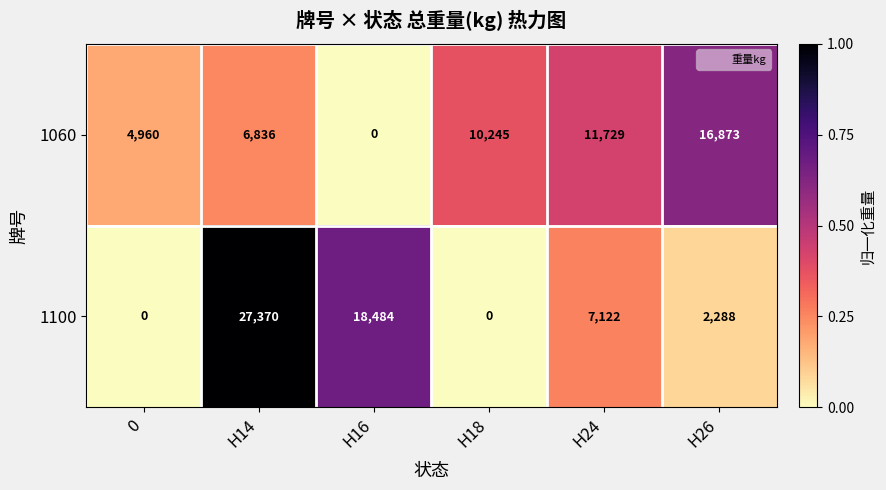

Reading left to right, transcribe all the data shown in this chart.

1060: 4960	6836	0	10245	11729	16873
1100: 0	27370	18484	0	7122	2288